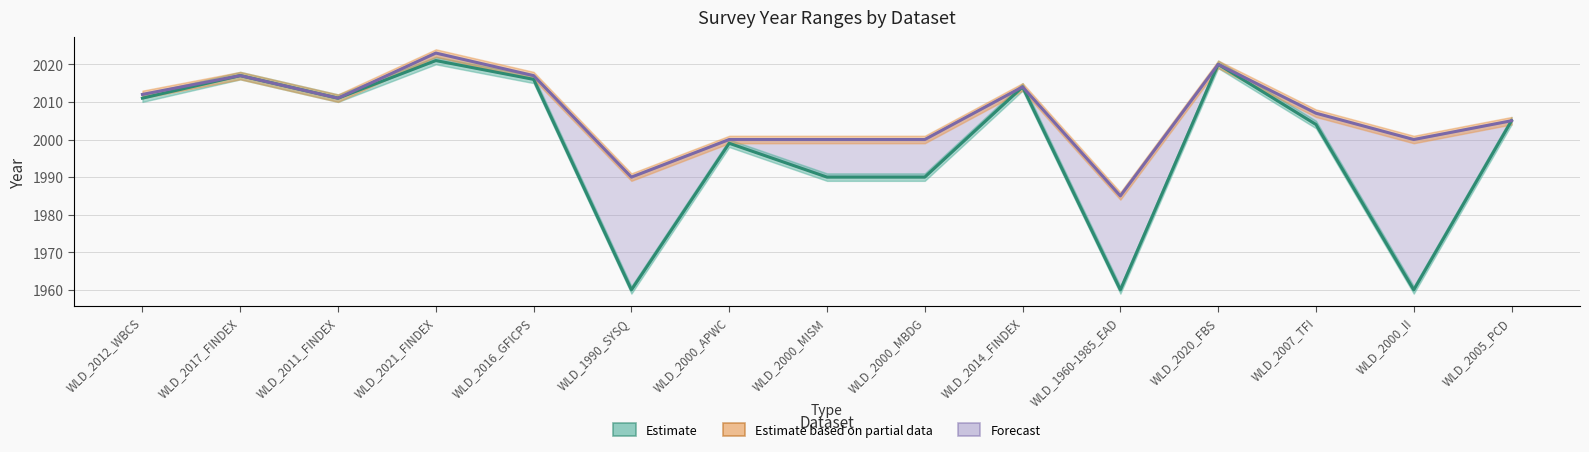

True or false: year_end has more than 0 interior local peaks.

True